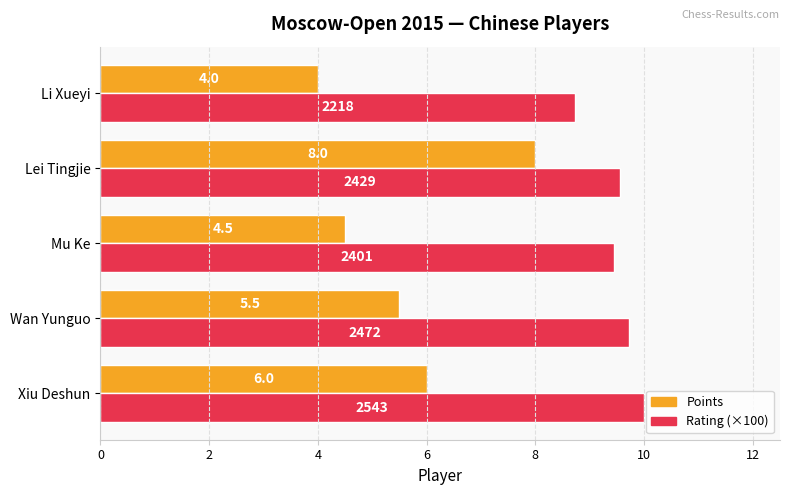

What is the difference between the maximum and minimum values in the Points series?

4.0